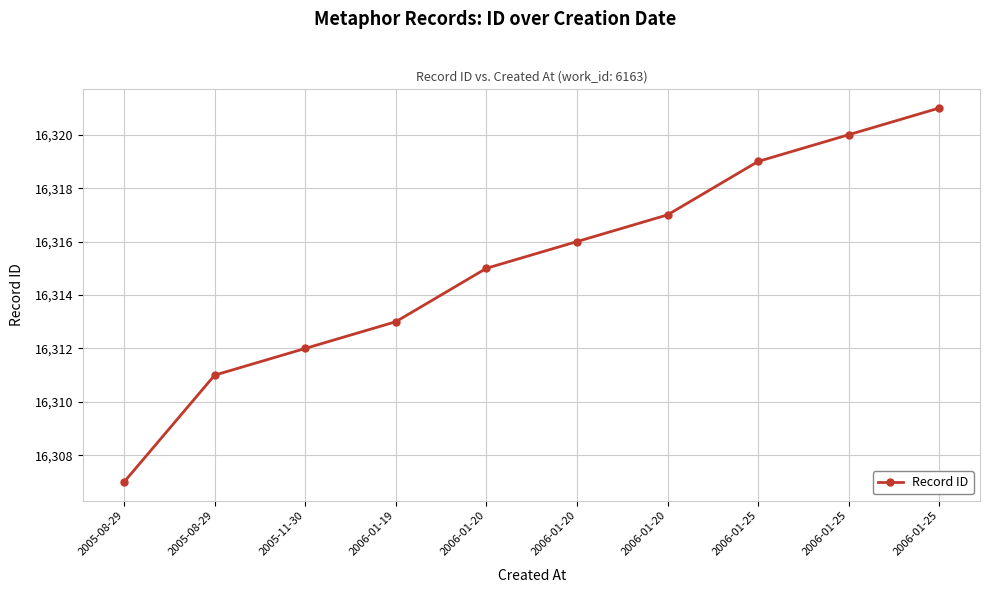

What is the change in value from 2005-11-30 to 2006-01-20?

+4